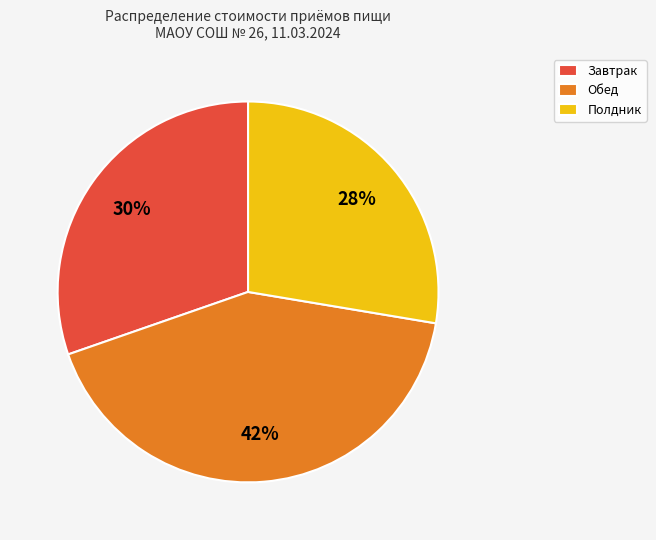

Is there any slice that represents more than half of the pie?

No